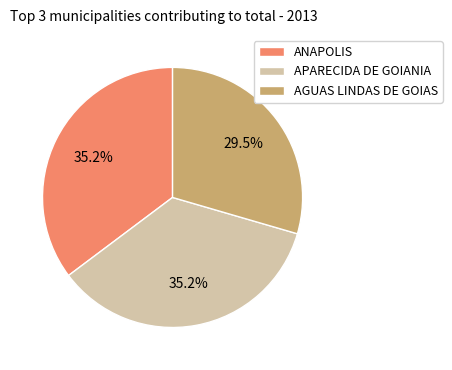

To the nearest percent, what is the combined percentage of AGUAS LINDAS DE GOIAS and ANAPOLIS?

65%